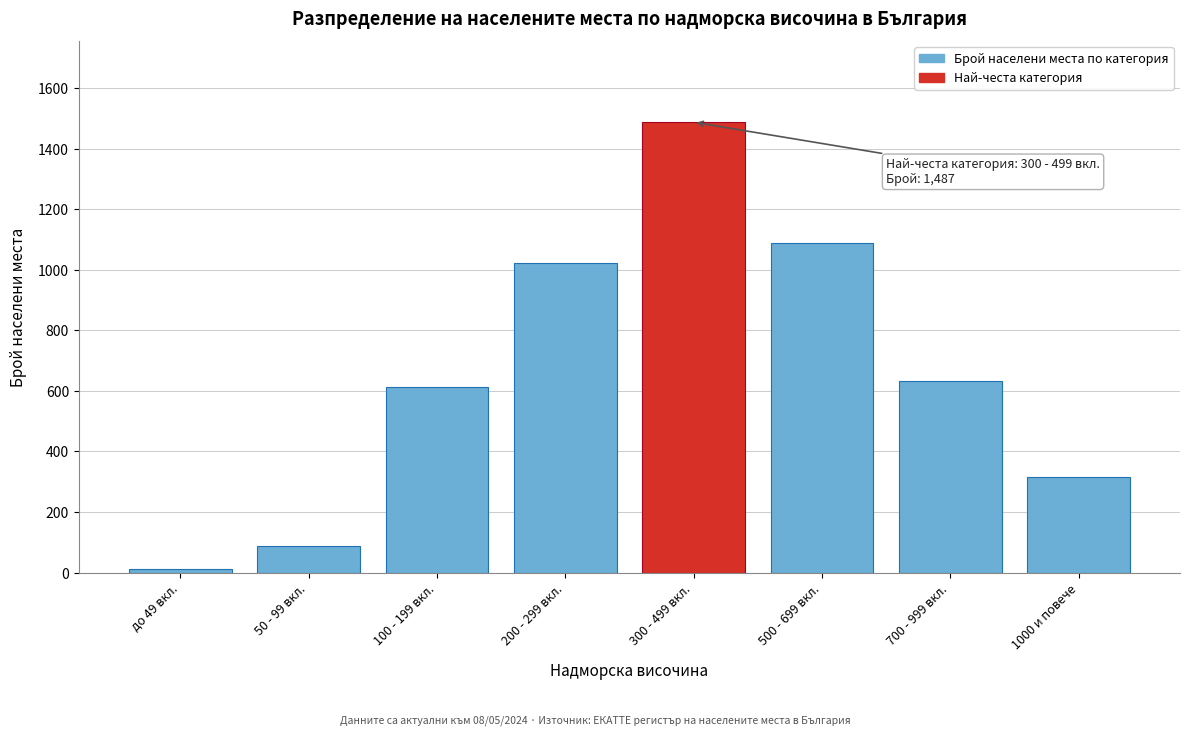

Reading right to left, list all the values displayed in this chart.

315	634	1089	1487	1021	612	89	12